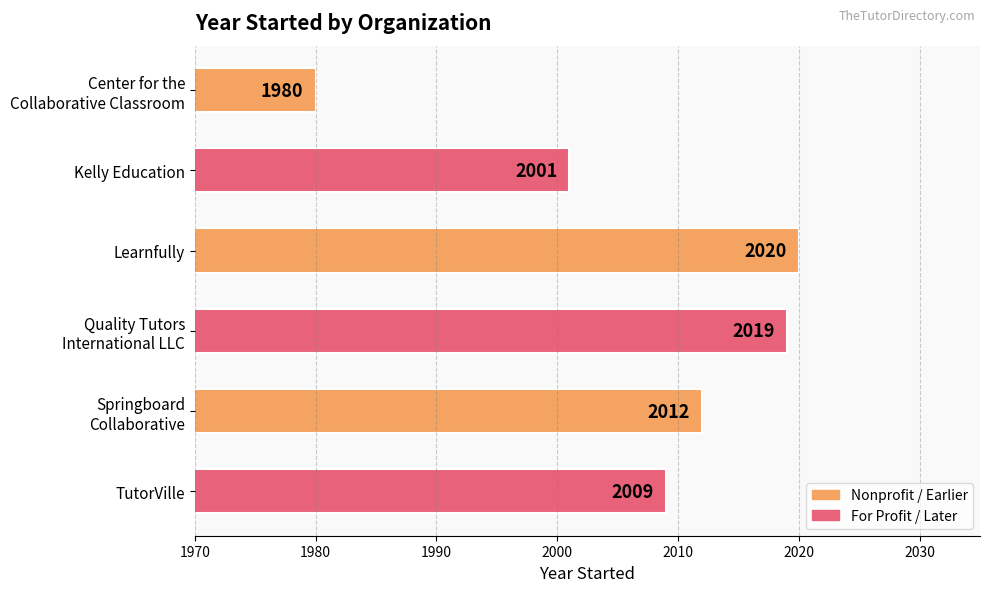

The chart shows a value of 2623 at Kelly Education. True or false?

False